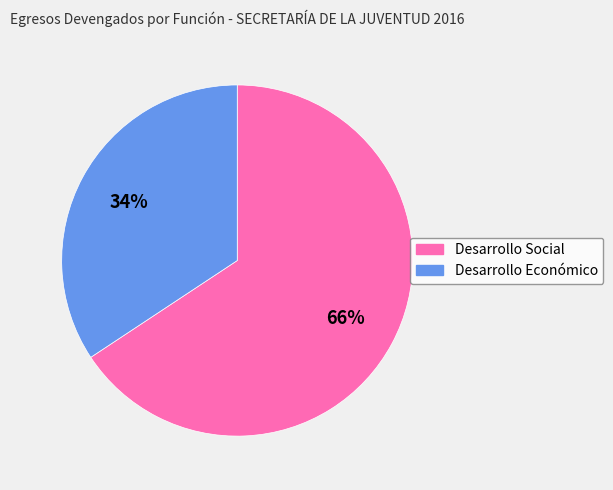

Does Desarrollo Social represent more than half of the total?

Yes